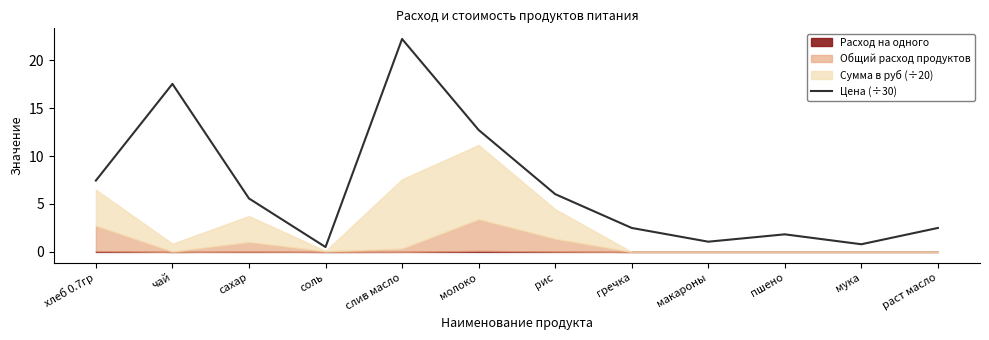

True or false: Цена (÷30) has a value of 12.7 at молоко.

True